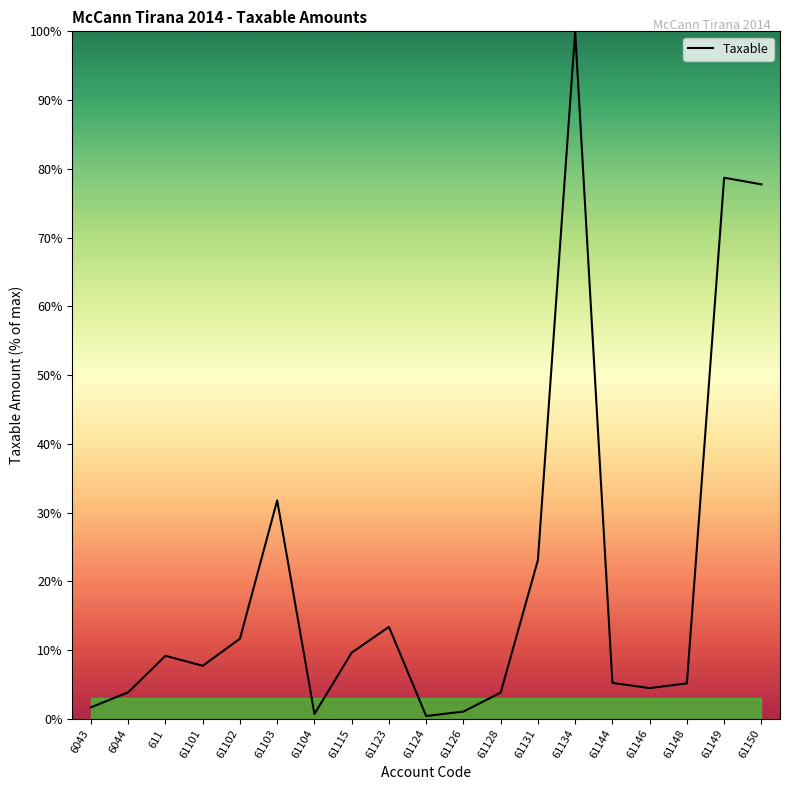

What is the change in value from 6043 to 611?

+7.5